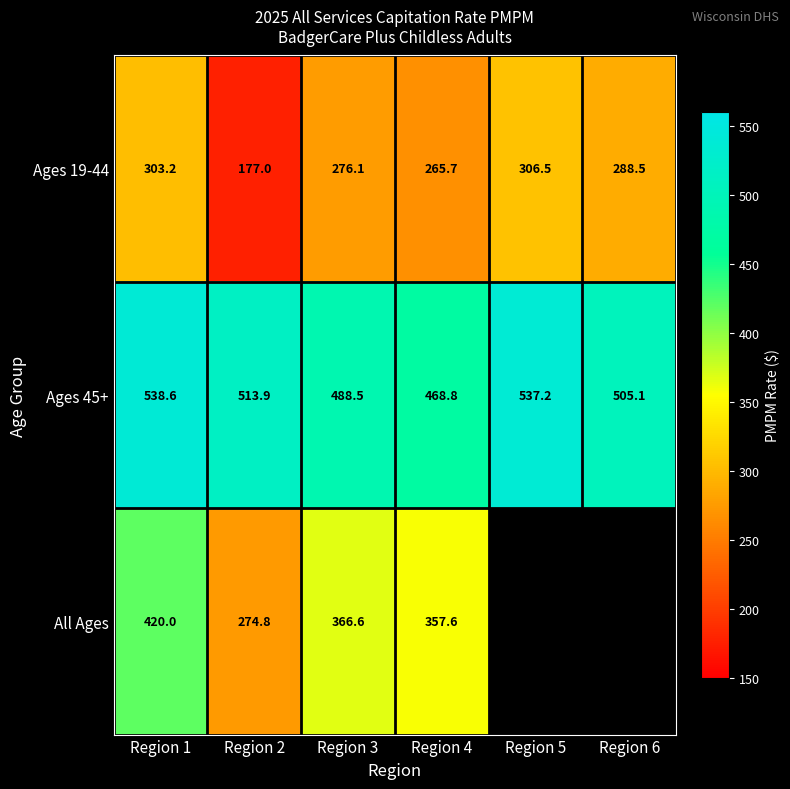

What is the smallest value displayed?

177.0